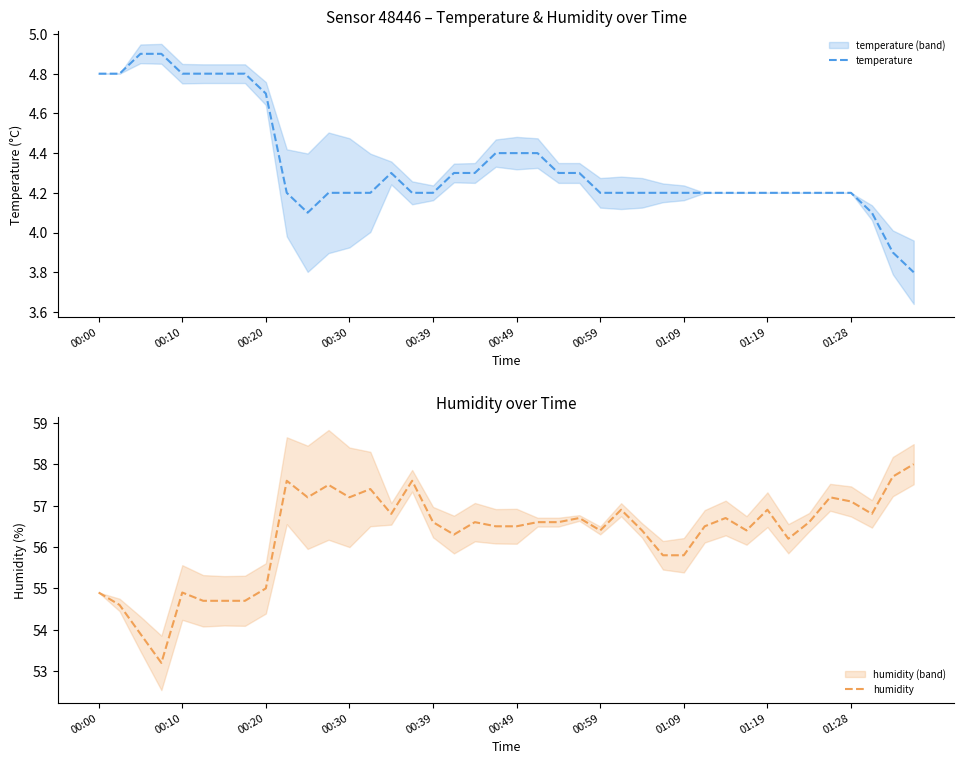

Is it true that temperature equals 5.6 at 00:30?

False